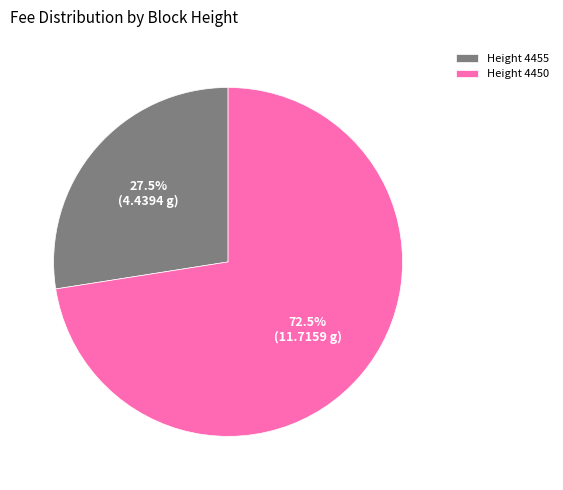

What is the majority slice?

Height 4450